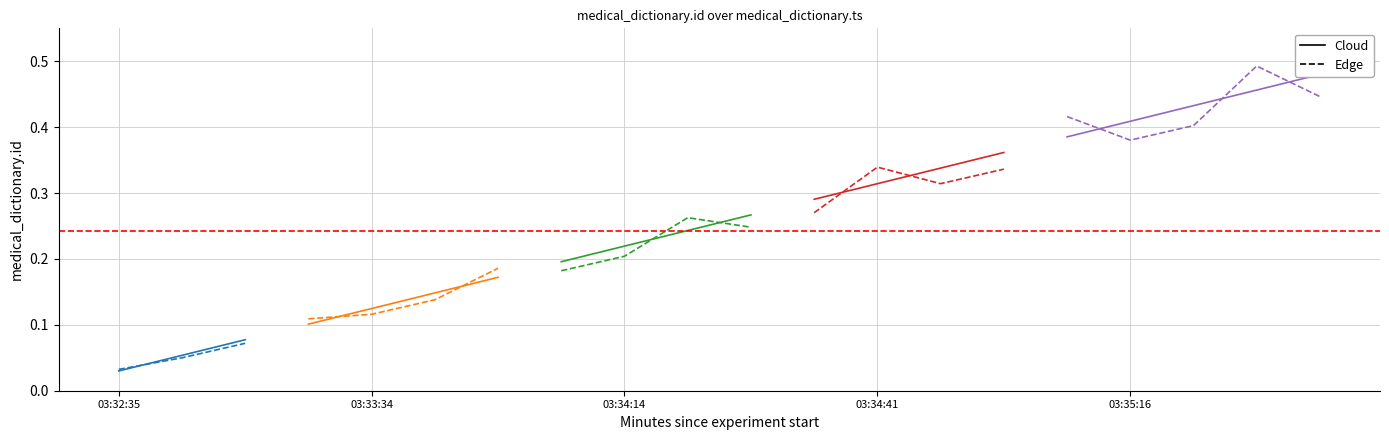

Is the value of Cloud at 03:34:41 greater than the value of Edge at 03:34:14?

Yes